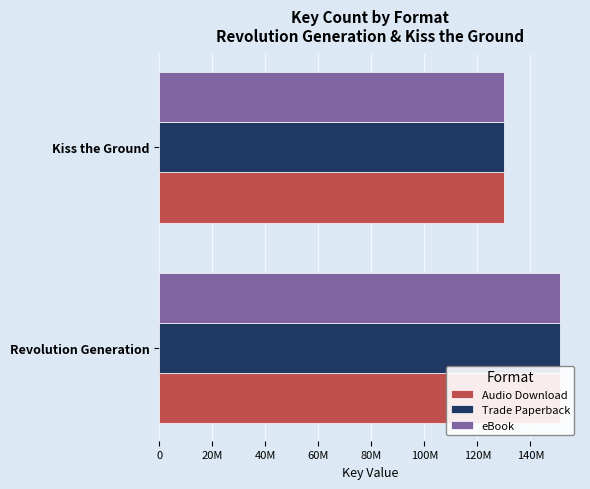

How many bars are there in total?

6